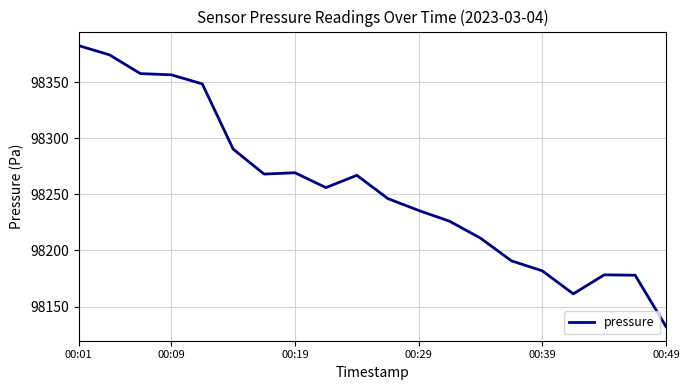

What is the maximum value shown in the chart?

98382.6